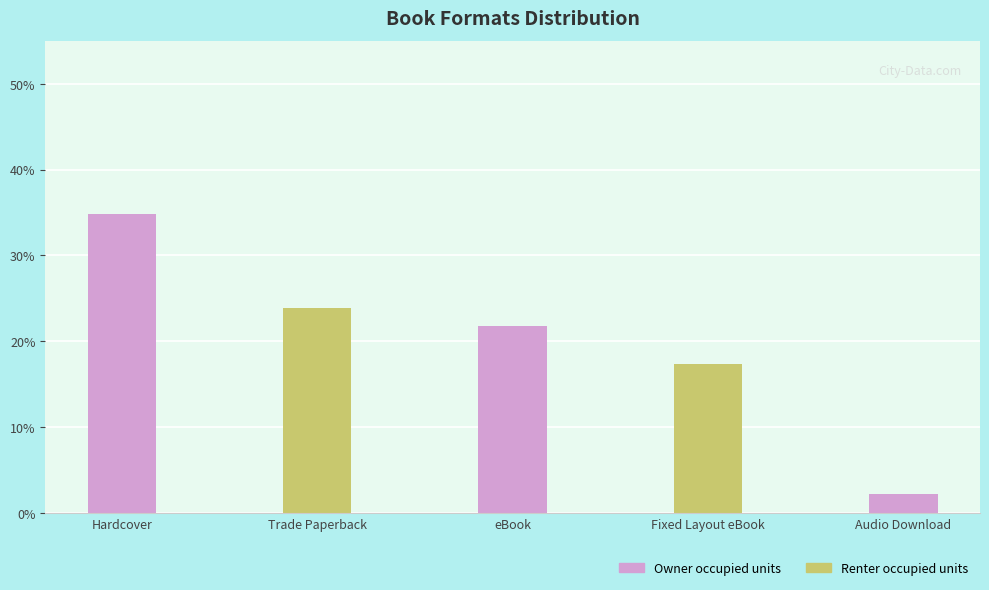

Where does the data first go above 21?

Hardcover